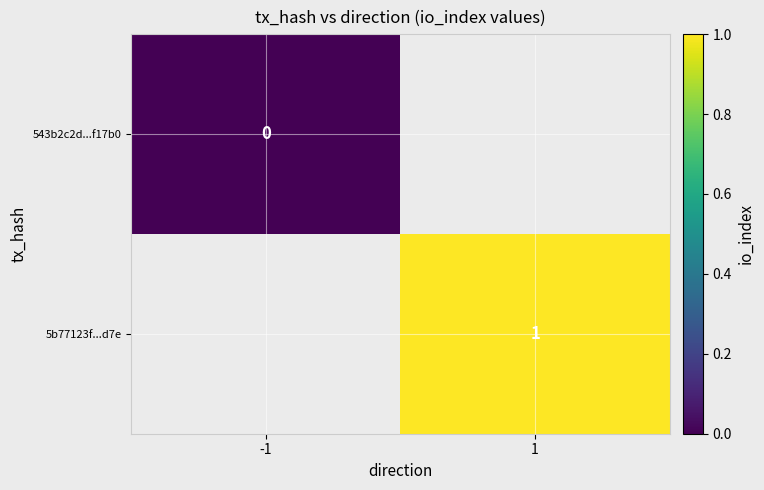

The 5b77123f...d7e series shows 1 at 1. True or false?

True